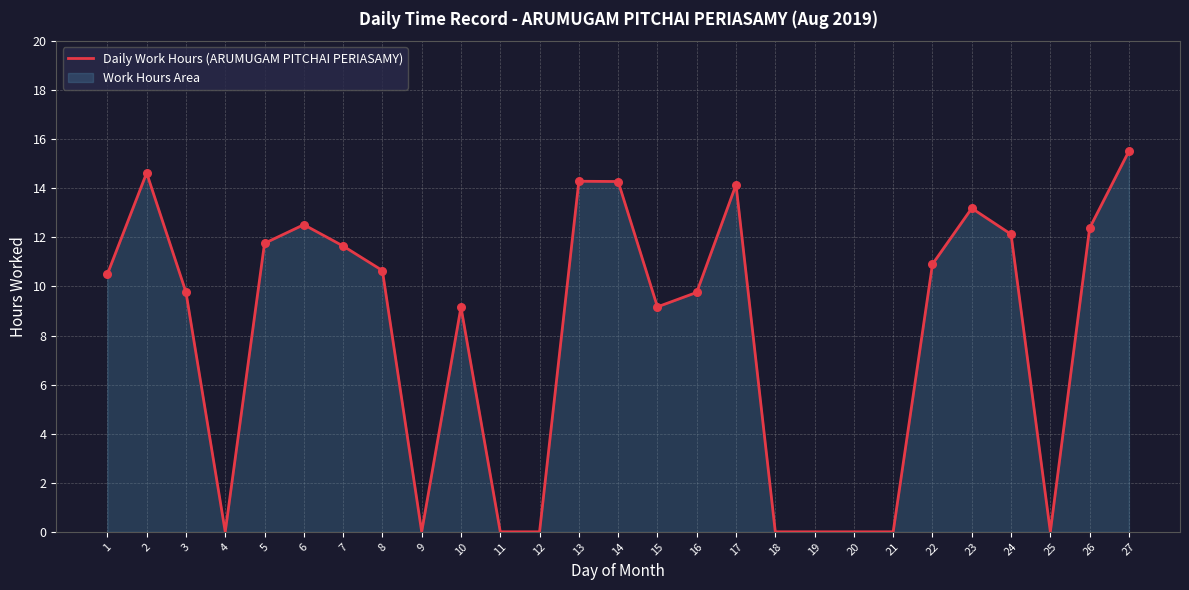

Which has a higher value, 4 or 1?

1